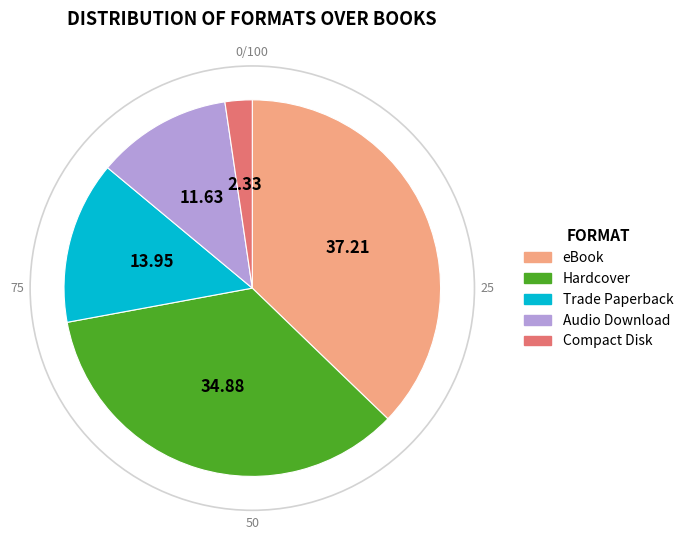

The Audio Download slice represents 12% of the pie. True or false?

True